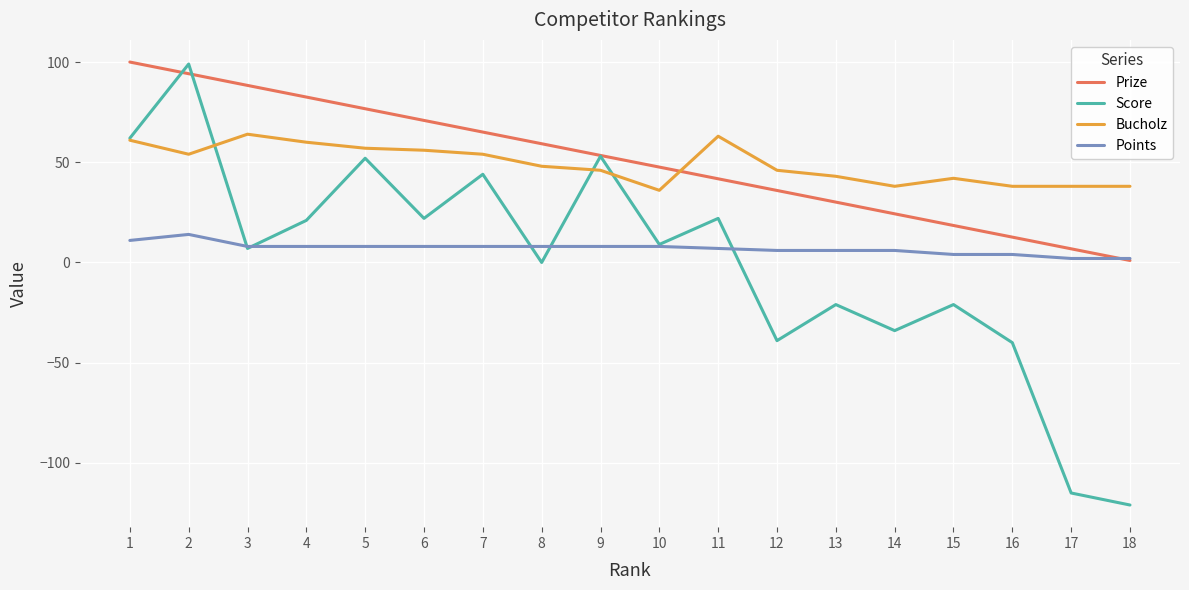

Which series has the widest spread of values?

Score